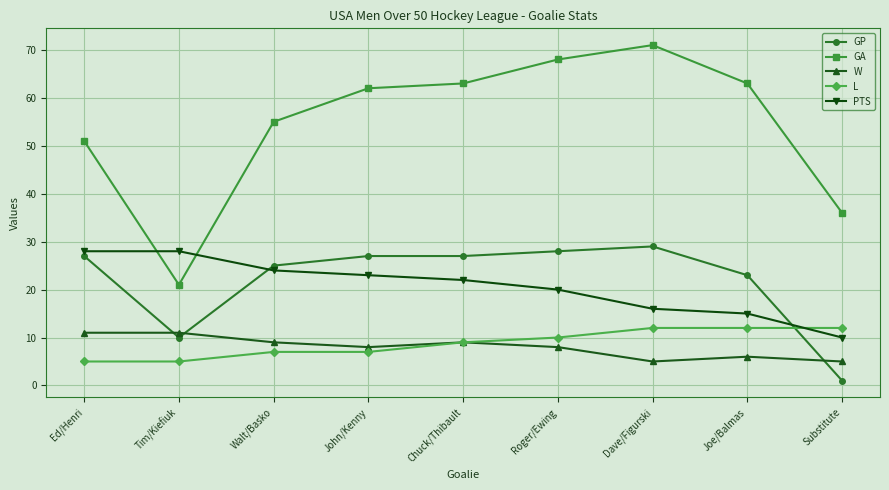

What is the approximate value of W at Tim/Kiefiuk?

11